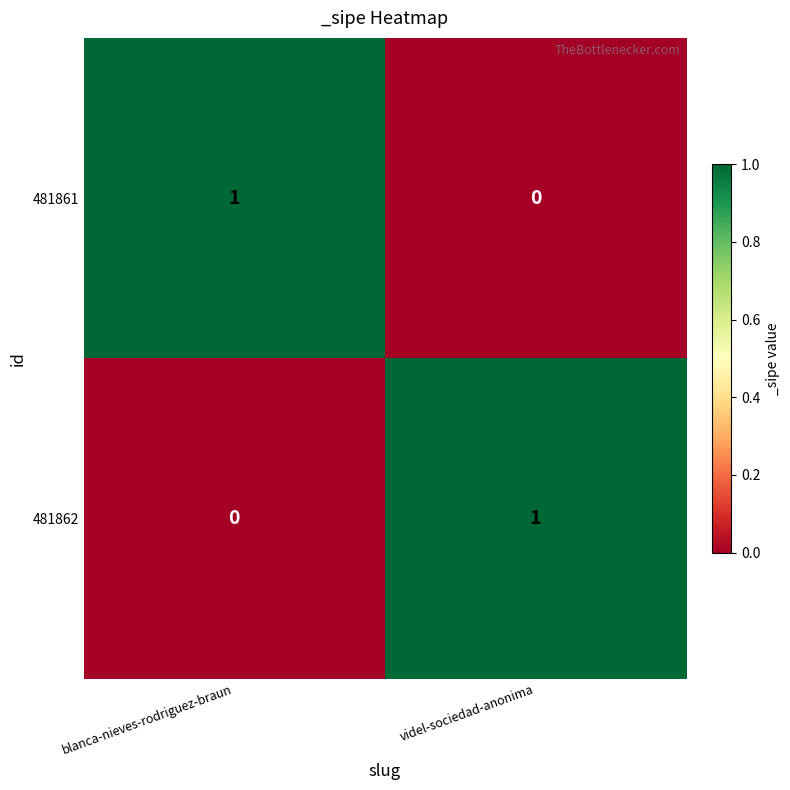

Reading left to right, what are all the values shown in this chart?

481861: blanca-nieves-rodriguez-braun=1	videl-sociedad-anonima=0
481862: blanca-nieves-rodriguez-braun=0	videl-sociedad-anonima=1